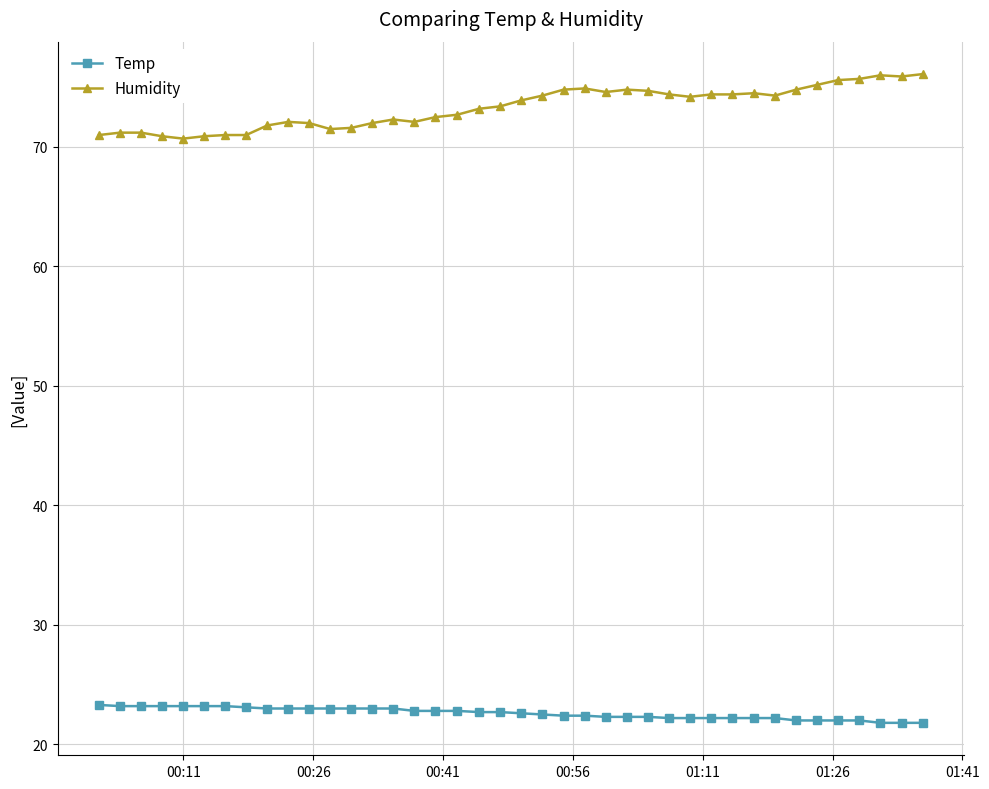

How many distinct data groups are displayed?

2